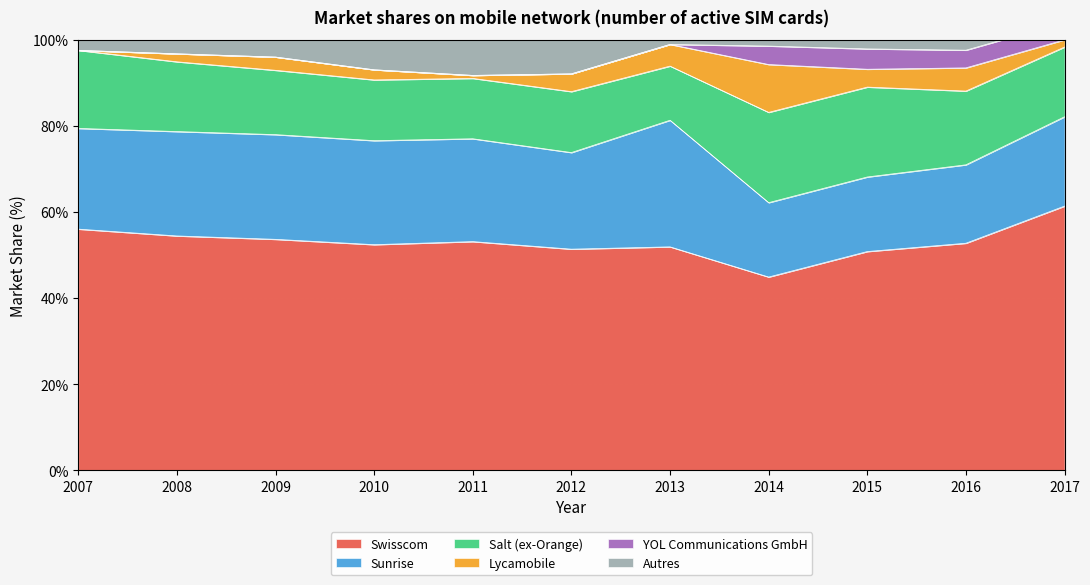

What is the total value across all series at 2010?

1.0